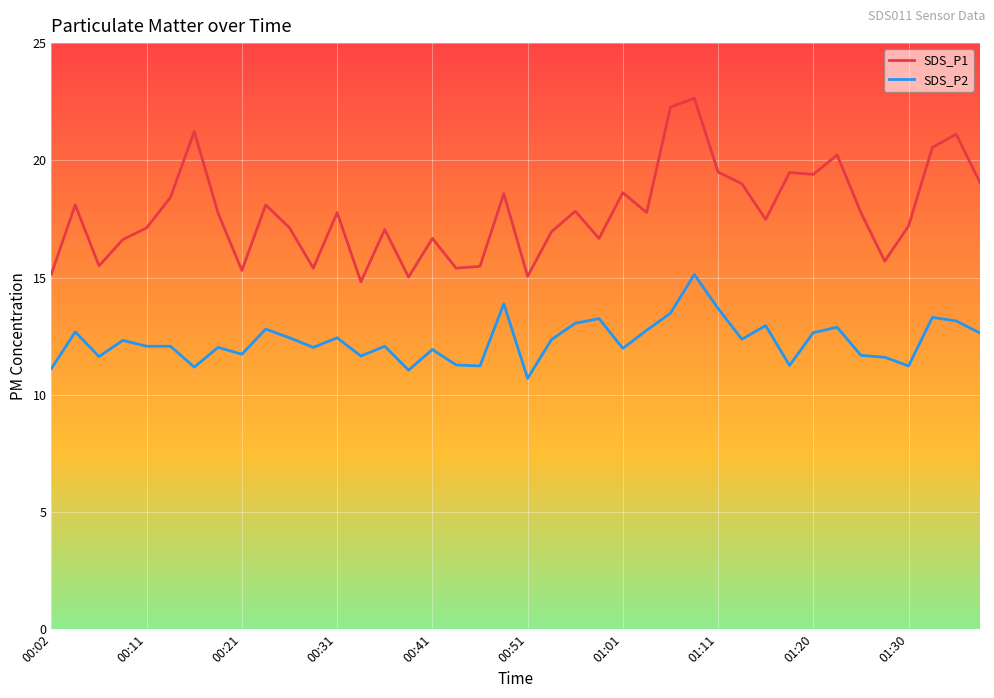

Rank the series by their average value, from highest to lowest.

SDS_P1, SDS_P2